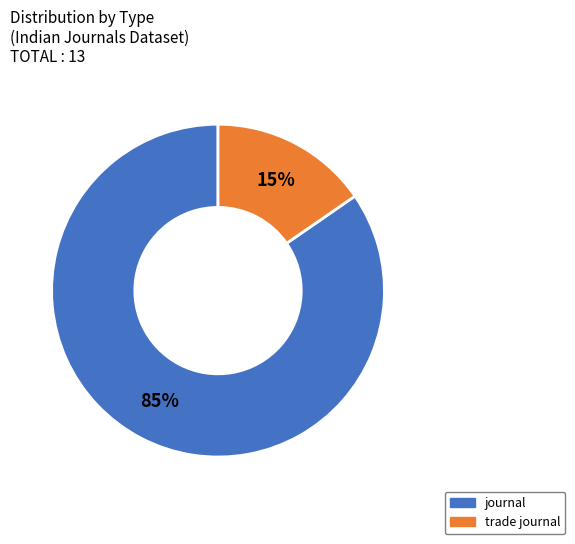

To the nearest percent, what is the average slice percentage?

50%